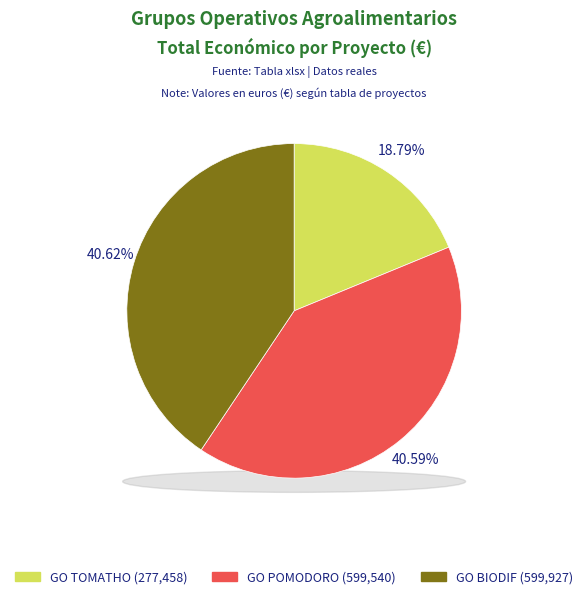

Combined, what portion of the pie is GO TOMATHO and GO BIODIF?

59.4%